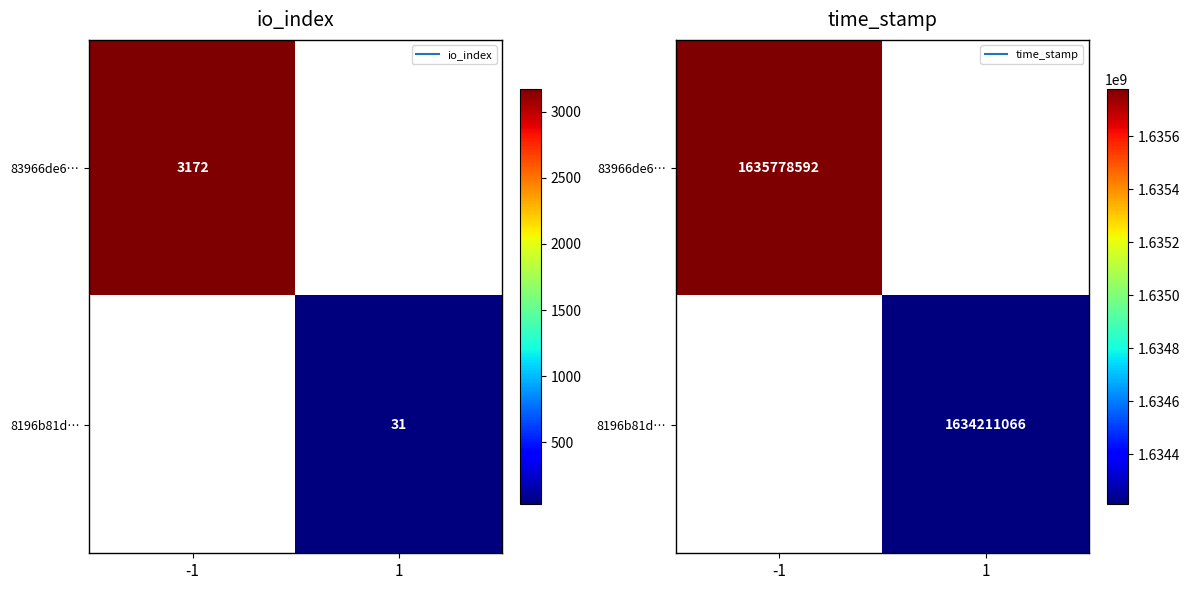

Which category has the lowest value across all series?

1